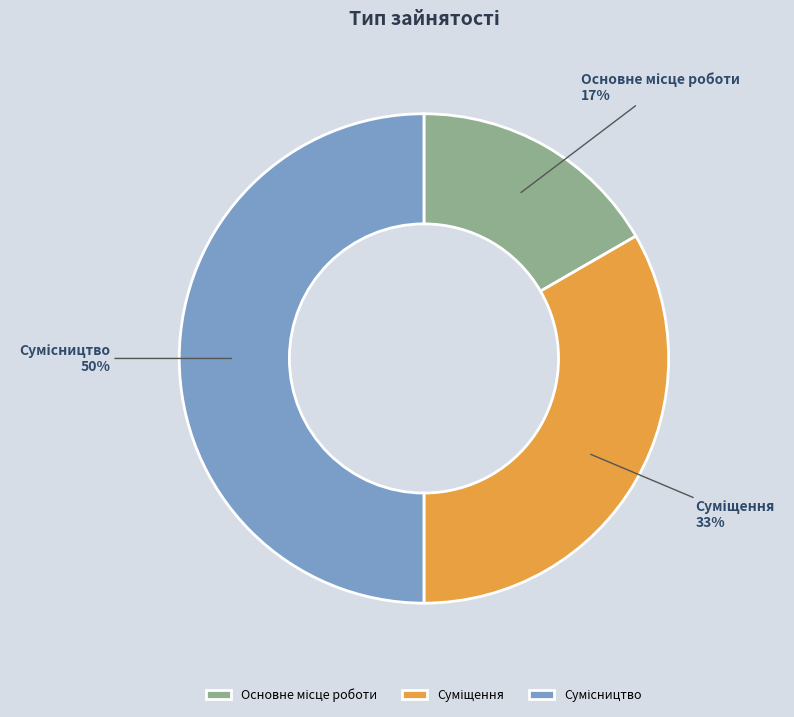

How many slices are in this pie chart?

3